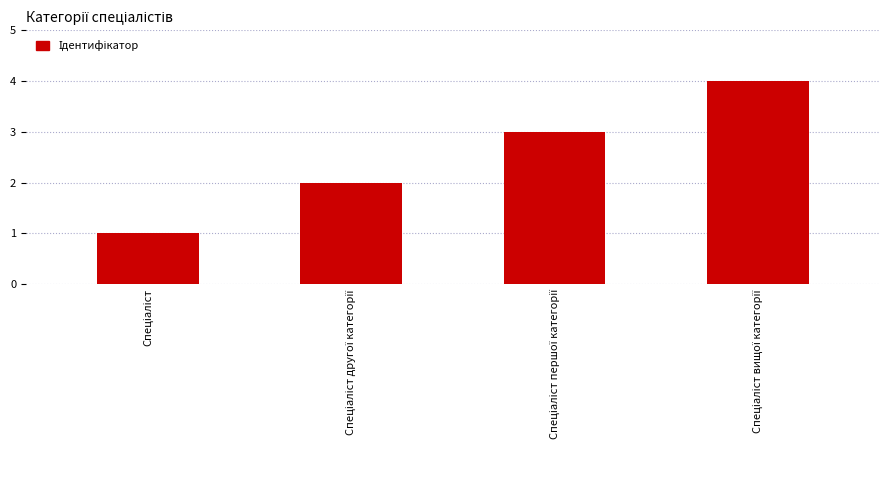

What is the maximum value shown in the chart?

4